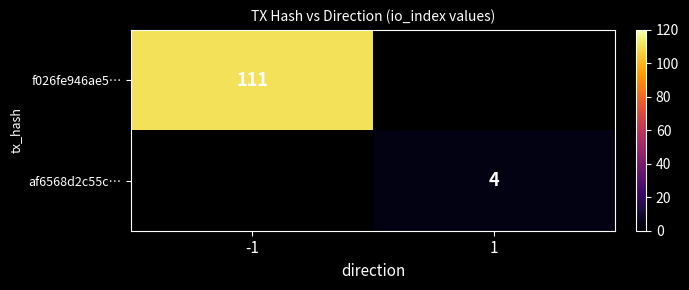

Which label corresponds to the smallest value in the chart?

1